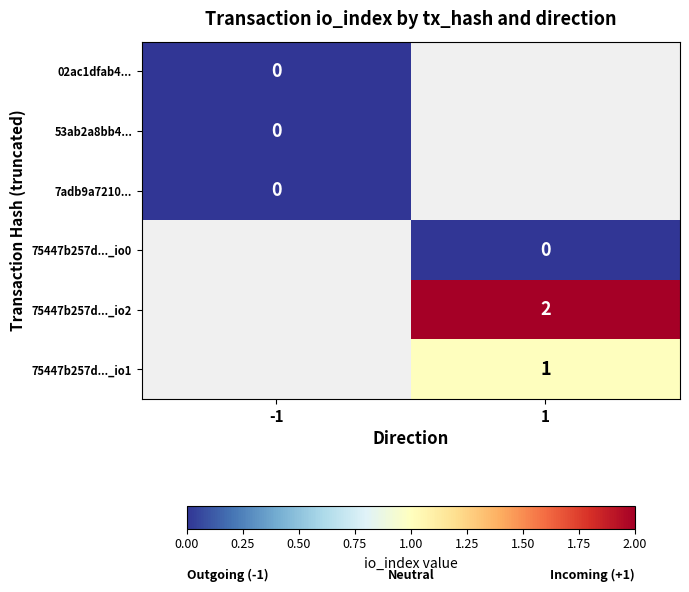

The value of 75447b257d..._io1 at 1 is 0. True or false?

False